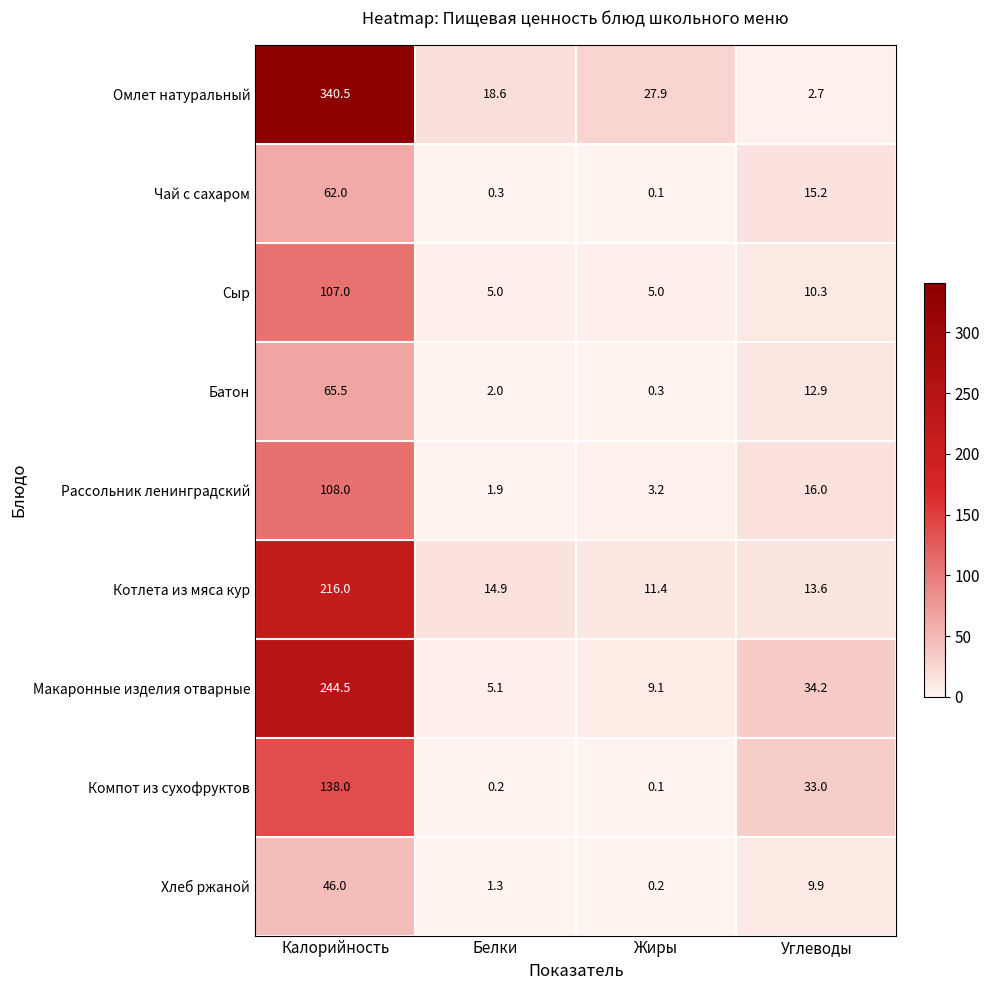

What is the difference between the second highest and minimum values in the Батон series?

12.6